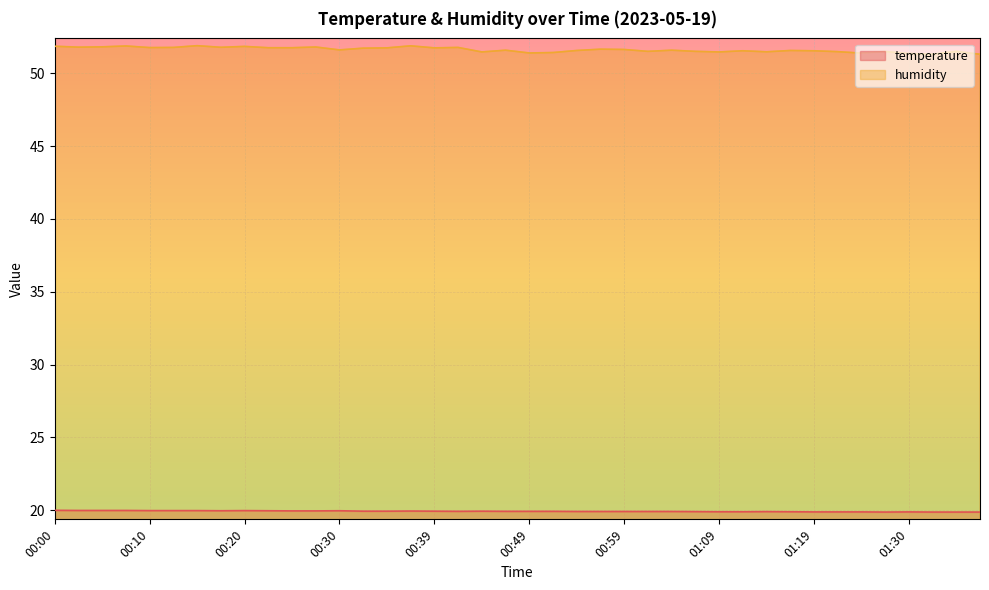

How many lines are shown in the chart?

2